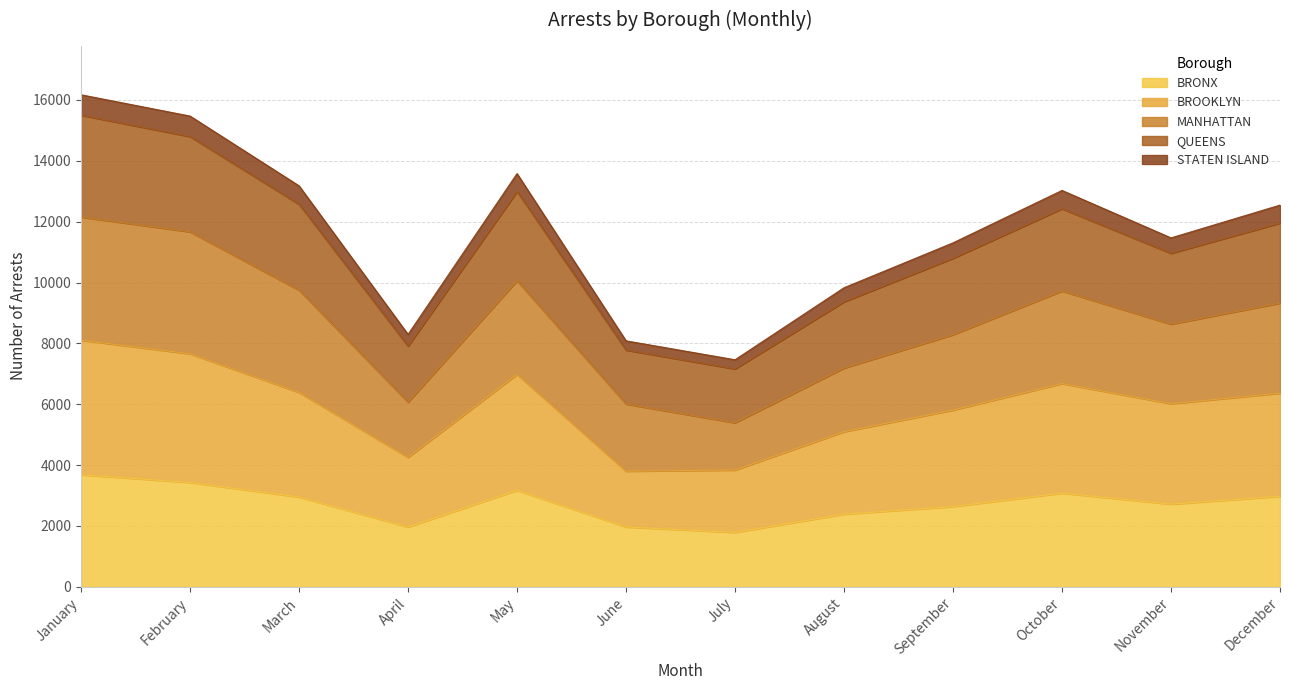

True or false: BRONX has a value of 5574 at May.

False